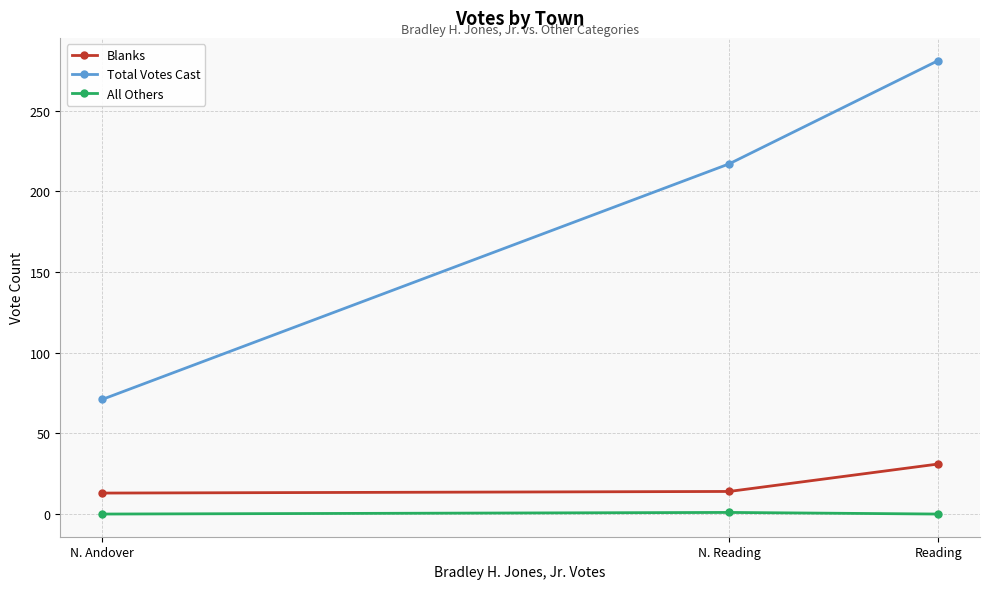

What is the label of the 2nd point from the right?

N. Reading